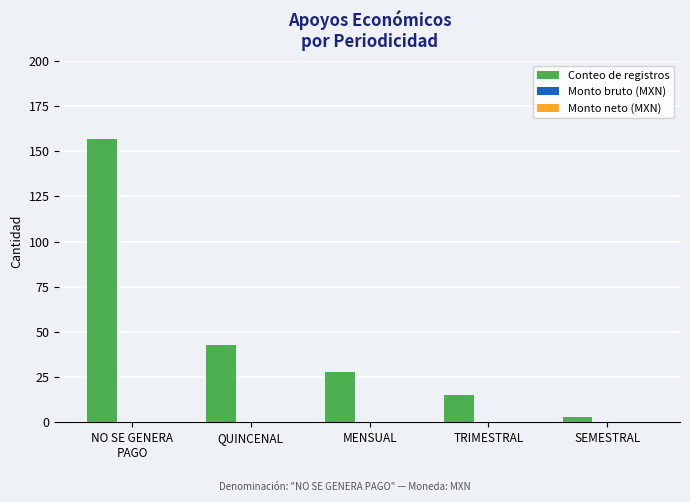

What is the label of the 4th bar from the right?

QUINCENAL